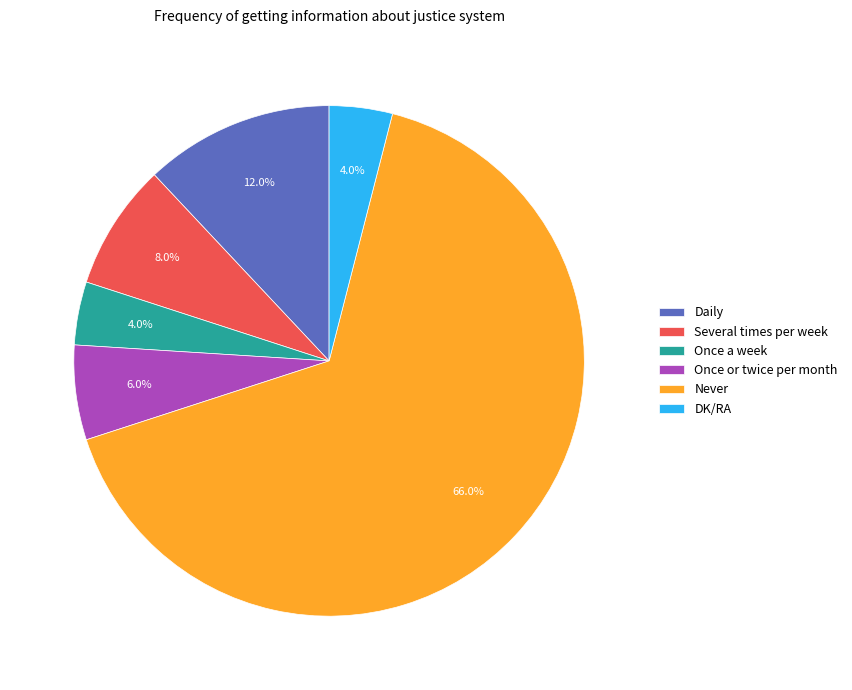

Combined, what portion of the pie is DK/RA and Once a week?

8.0%